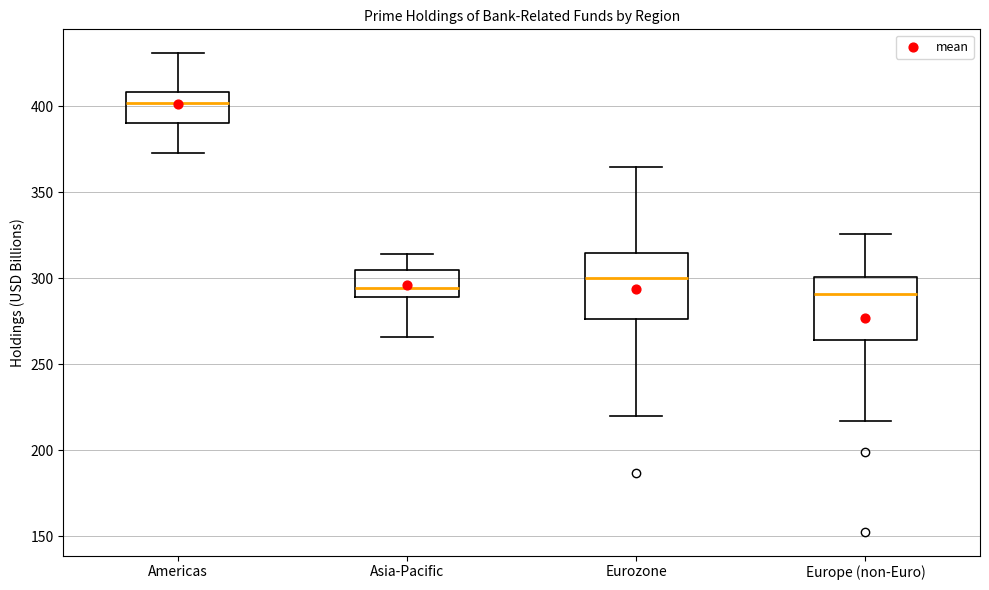

Where is the lower edge of the box for Europe (non-Euro) on the y-axis? The values are not printed on the chart, so give them approximately, as read against the axis.

265